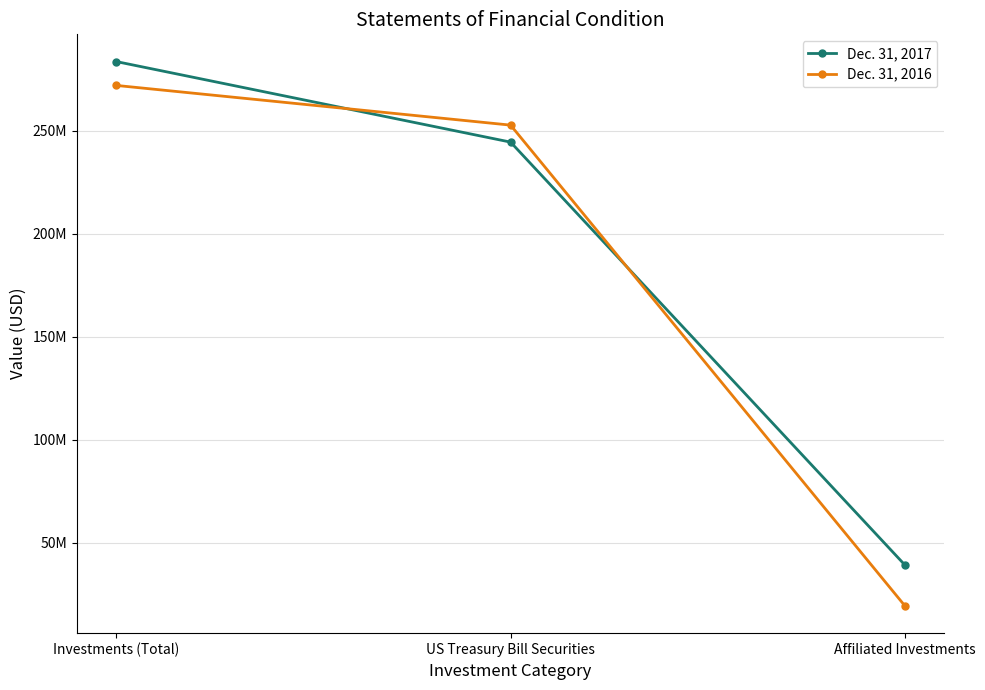

List the series in order of their overall mean, highest first.

Dec. 31, 2017, Dec. 31, 2016